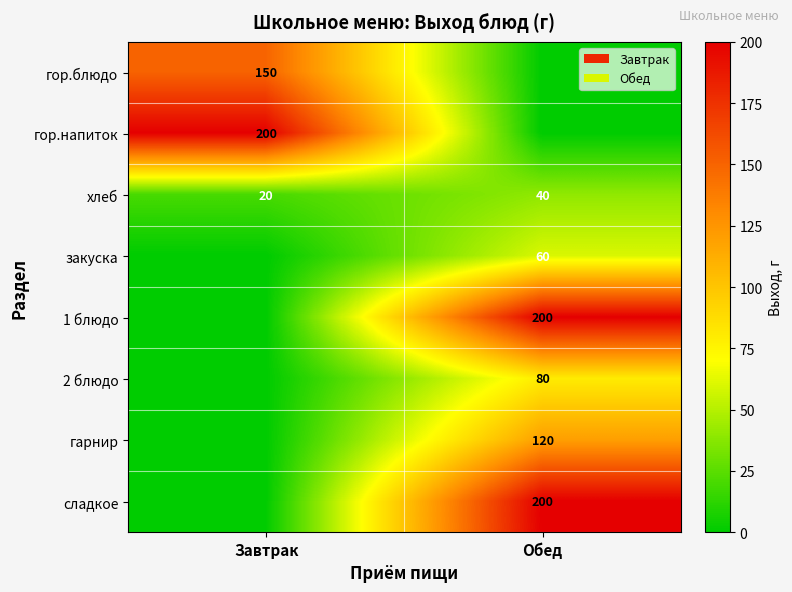

What is the sum of all хлеб values?

60